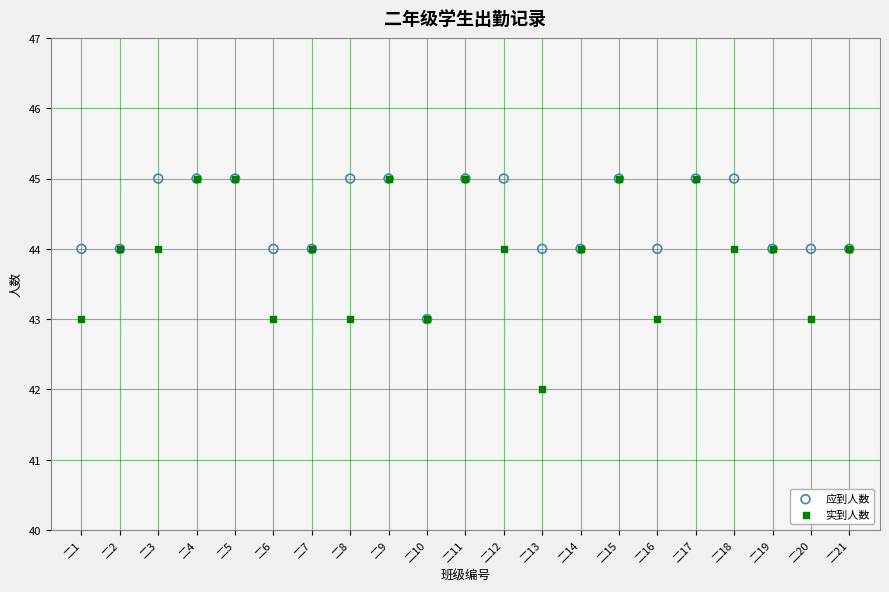

Which series reaches the minimum Y coordinate?

实到人数